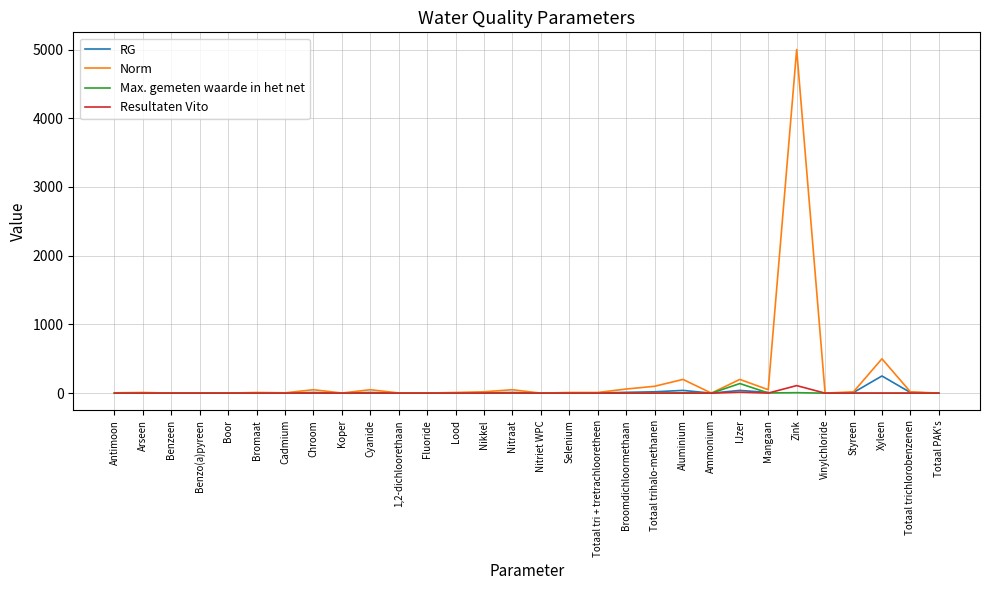

What is the average value of the Resultaten Vito series?

4.3